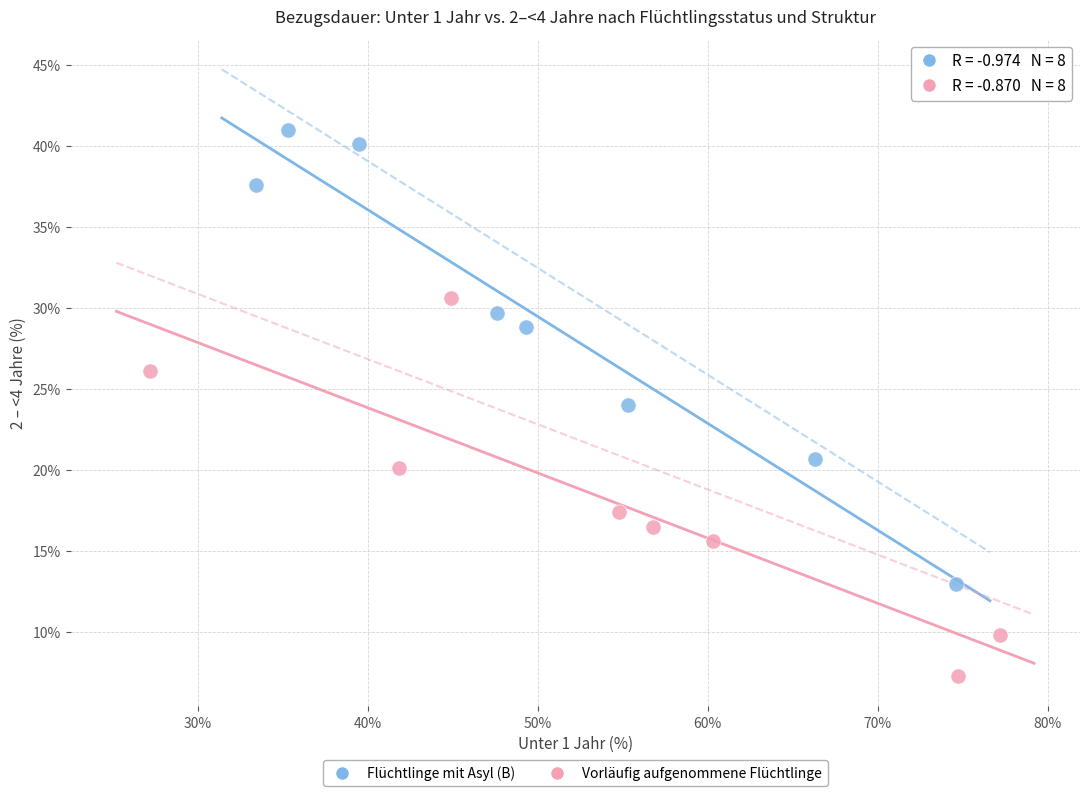

Which series has the largest Y range (max minus min)?

Flüchtlinge mit Asyl (B)